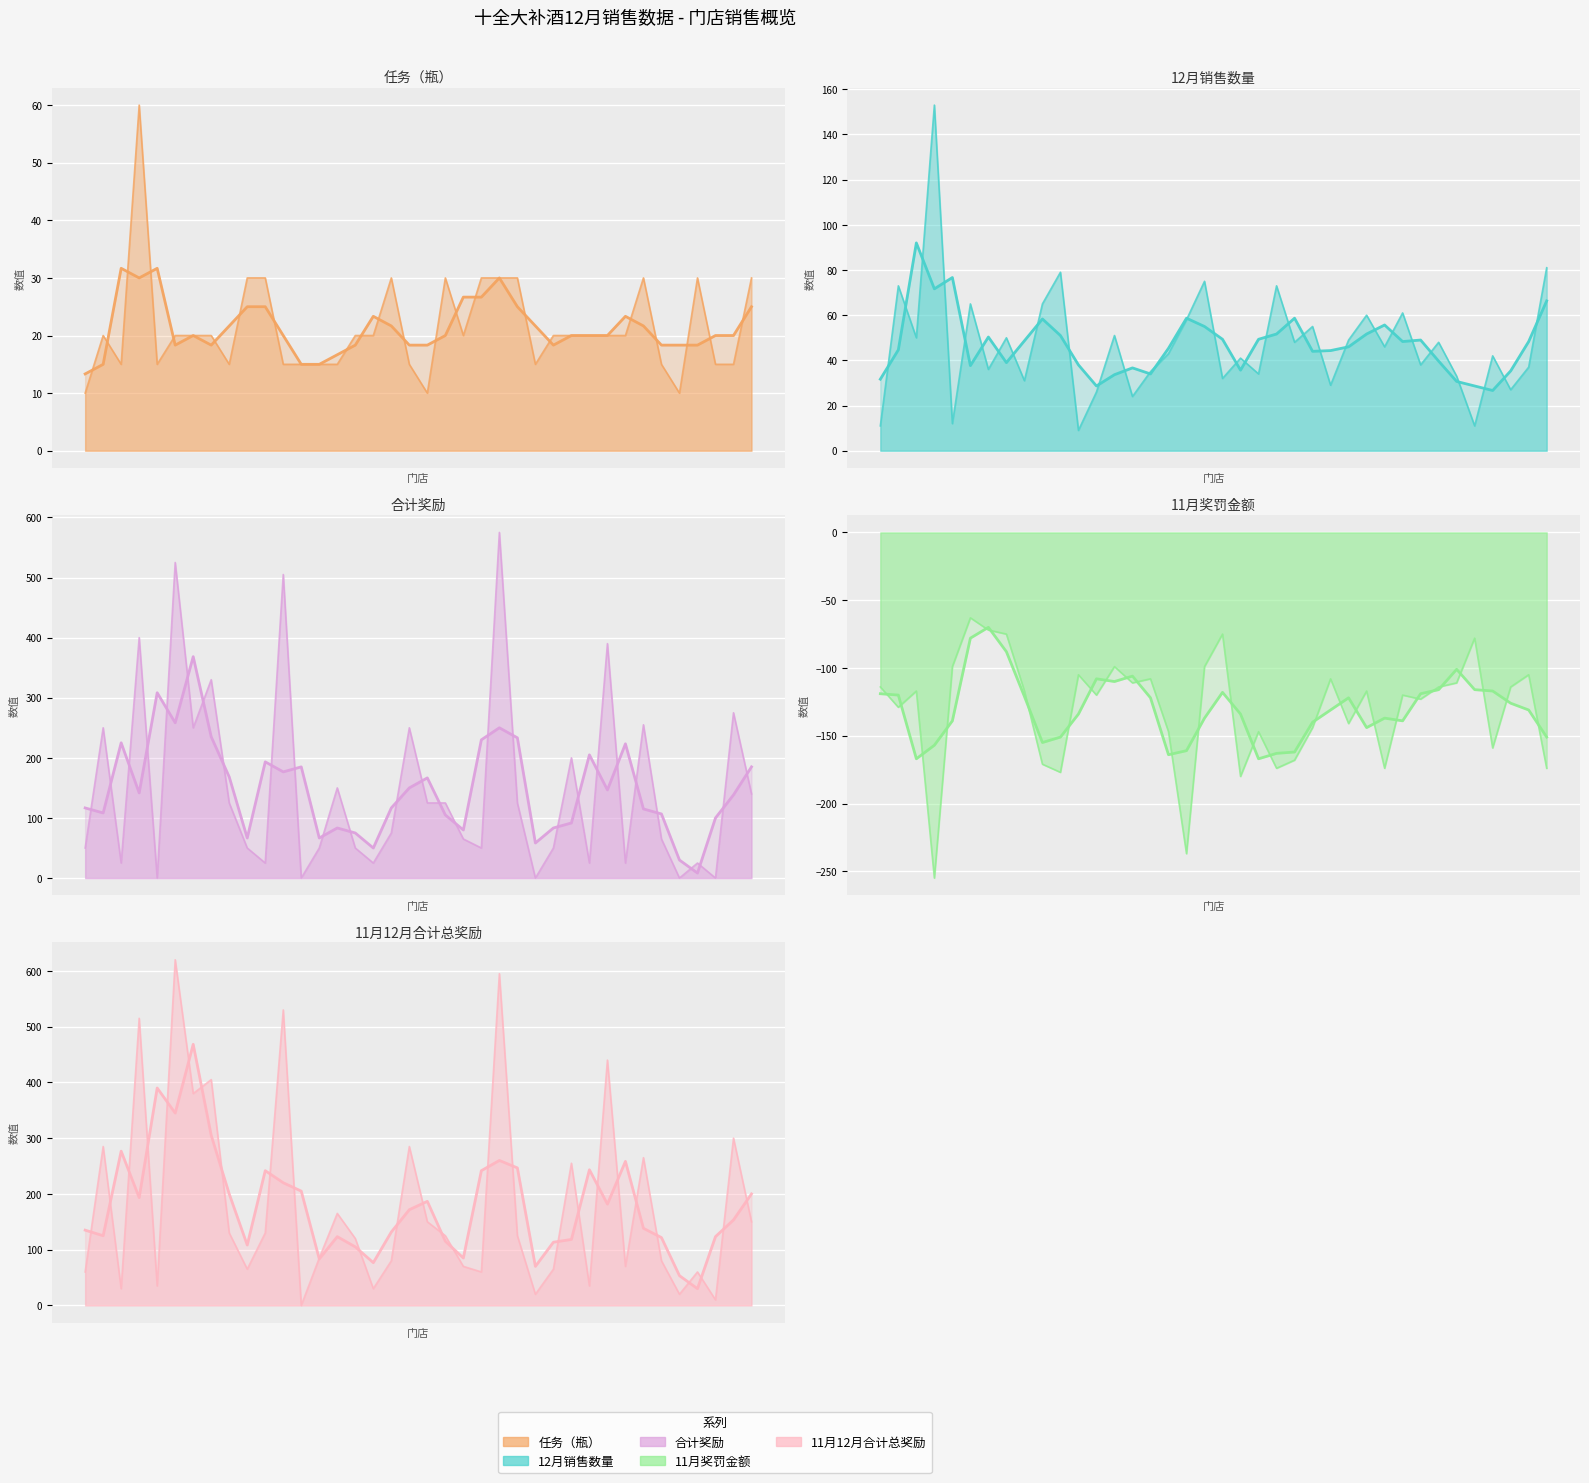

In 任务（瓶）, how many points are lower than both neighbors (excluding endpoints)?

7